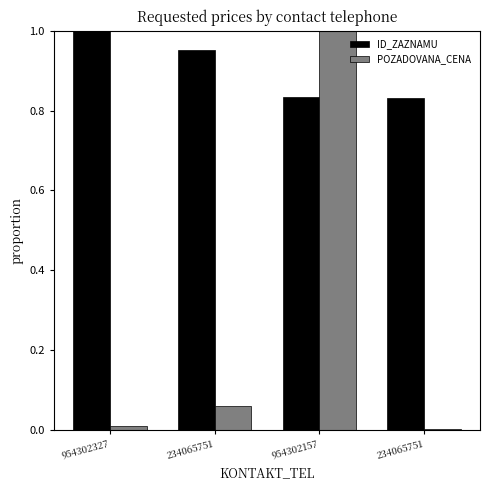

What is the value of the ID_ZAZNAMU bar at the 3rd from the left?

0.8